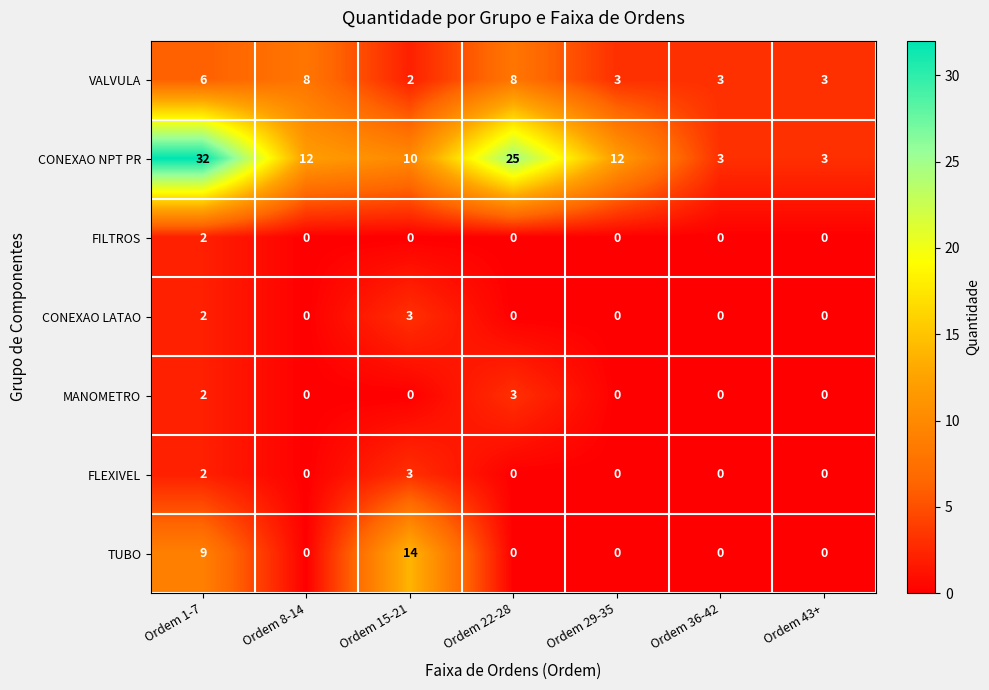

How many series are shown in this chart?

7